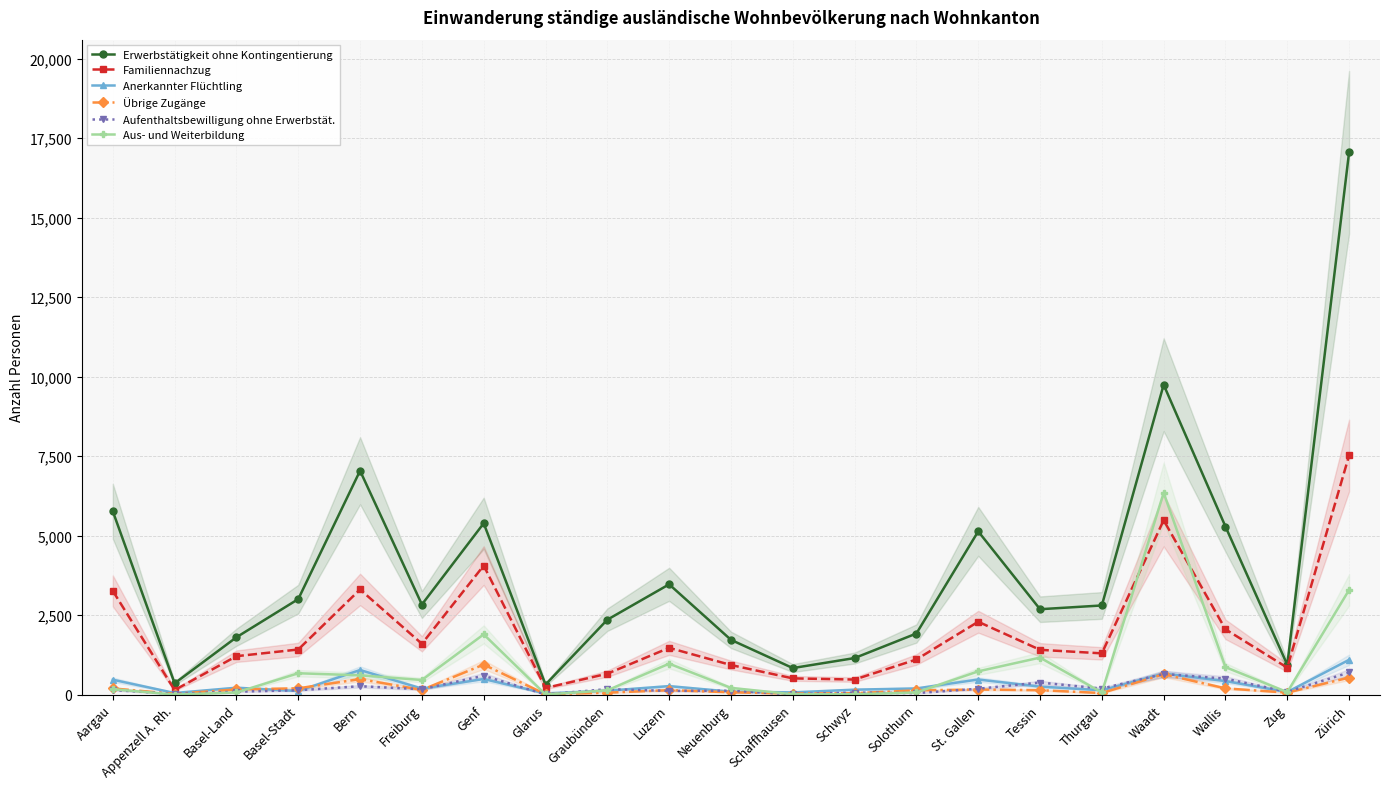

What are all the series names shown in the legend?

Erwerbstätigkeit ohne Kontingentierung, Familiennachzug, Anerkannter Flüchtling, Übrige Zugänge, Aufenthaltsbewilligung ohne Erwerbstät., Aus- und Weiterbildung